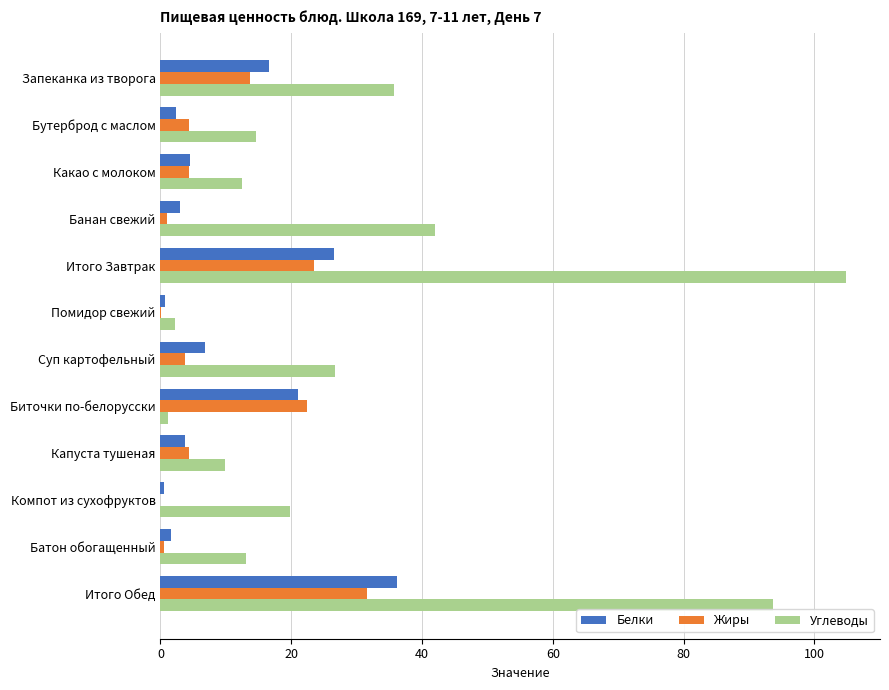

How many series are shown in this chart?

3